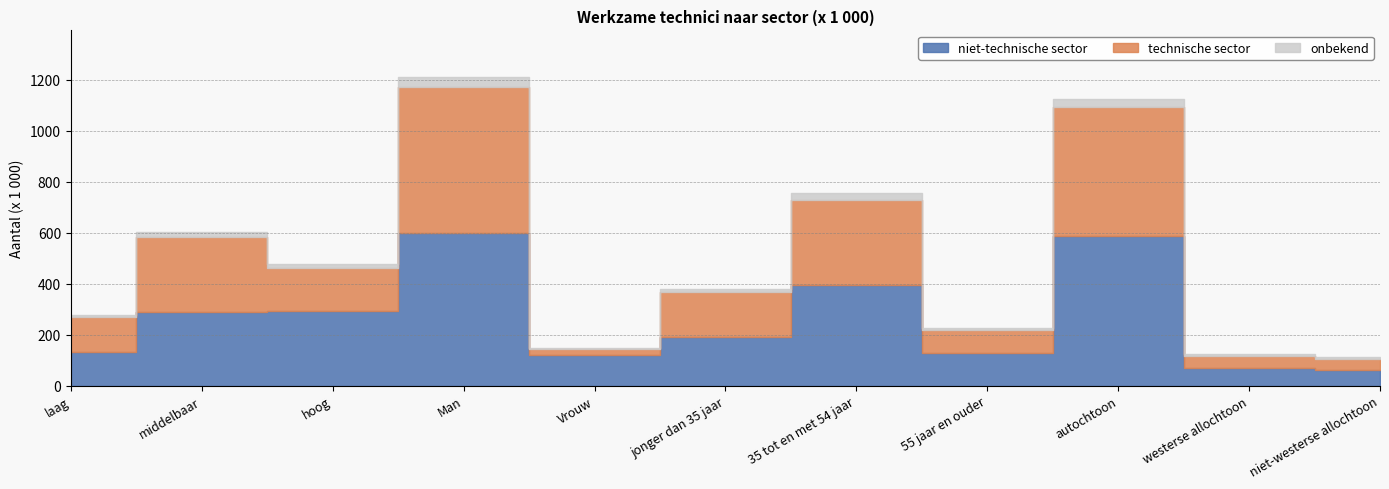

What is the value of the onbekend point at the 6th from the left?

14